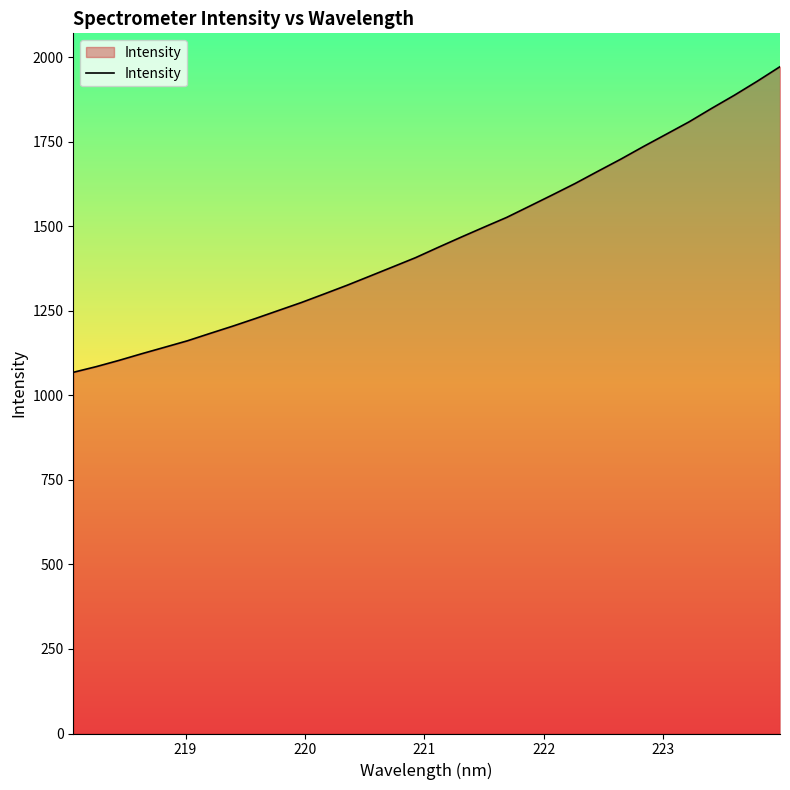

What is the smallest value displayed?

1068.1